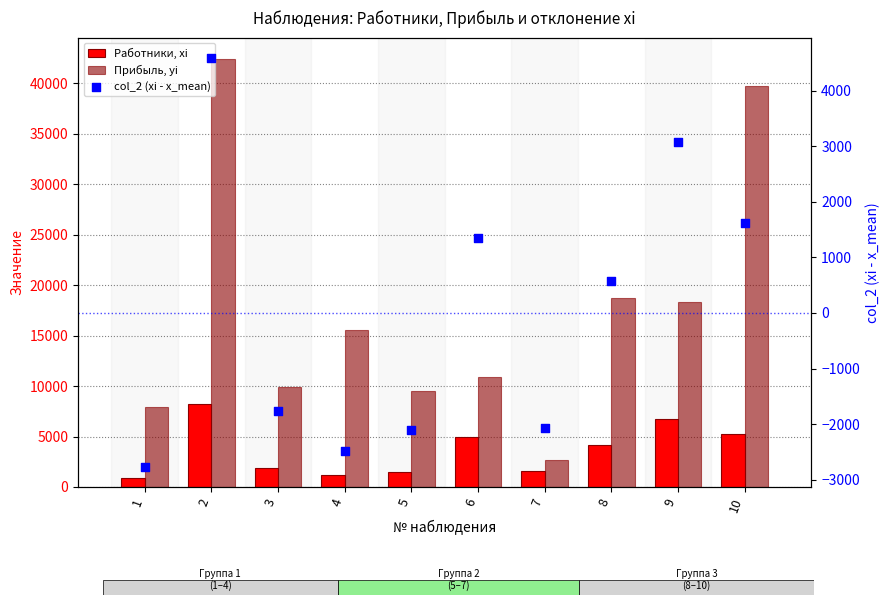

At which category is the sum across all series the highest?

2